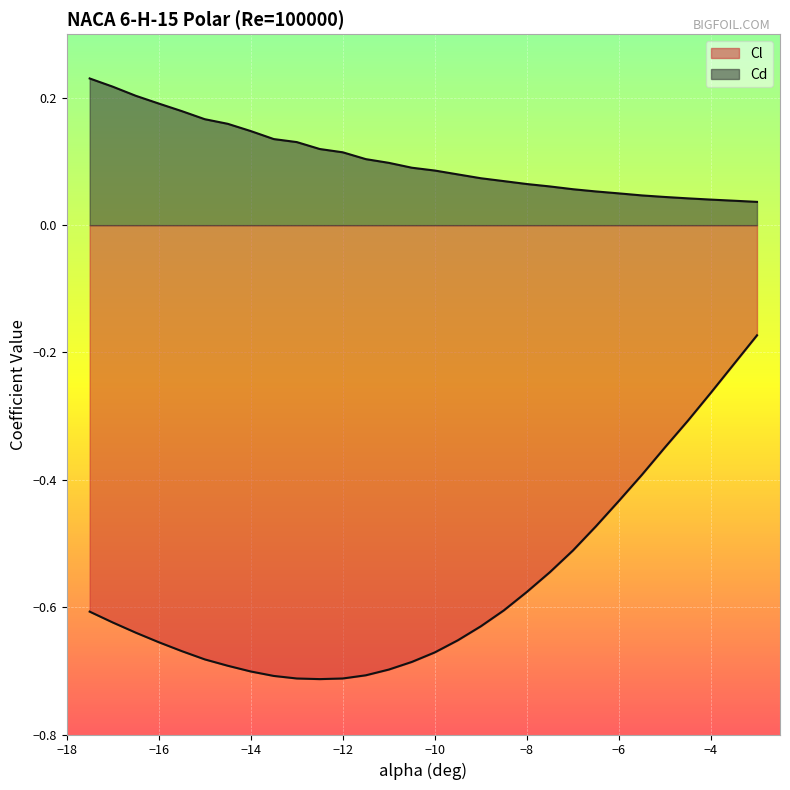

True or false: Cl has a value of -0.2 at -7.5.

False